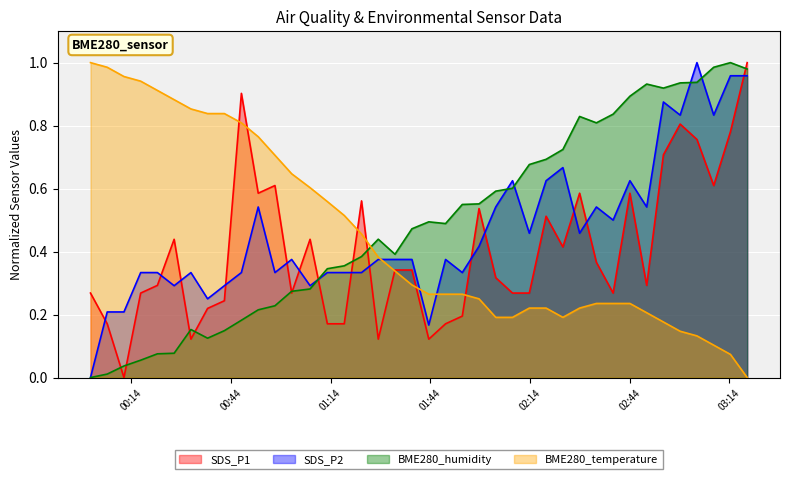

What is the label of the 14th point from the left?

2023/08/09 01:07:49